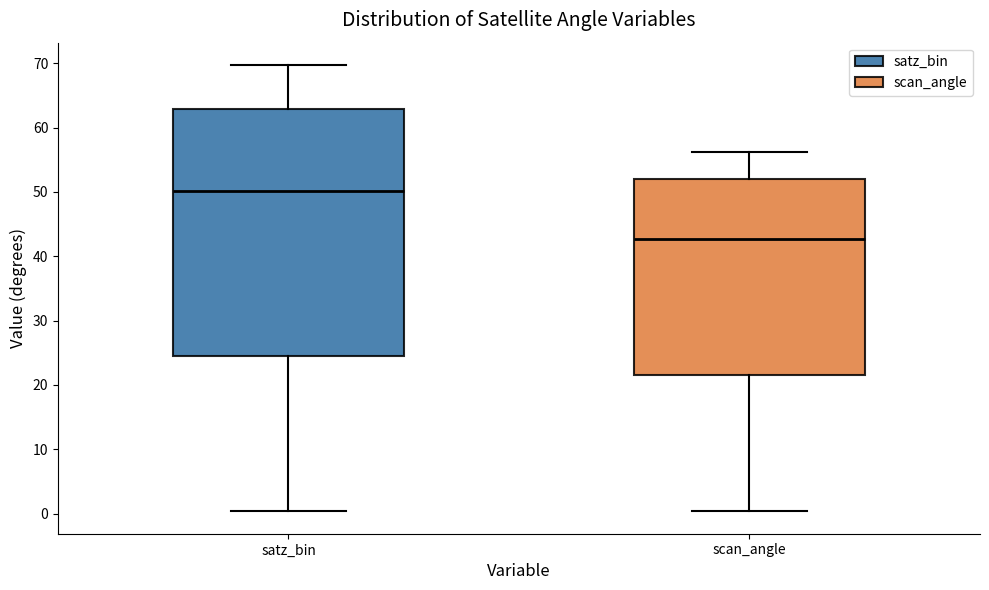

Which box has the lowest median line?

scan_angle